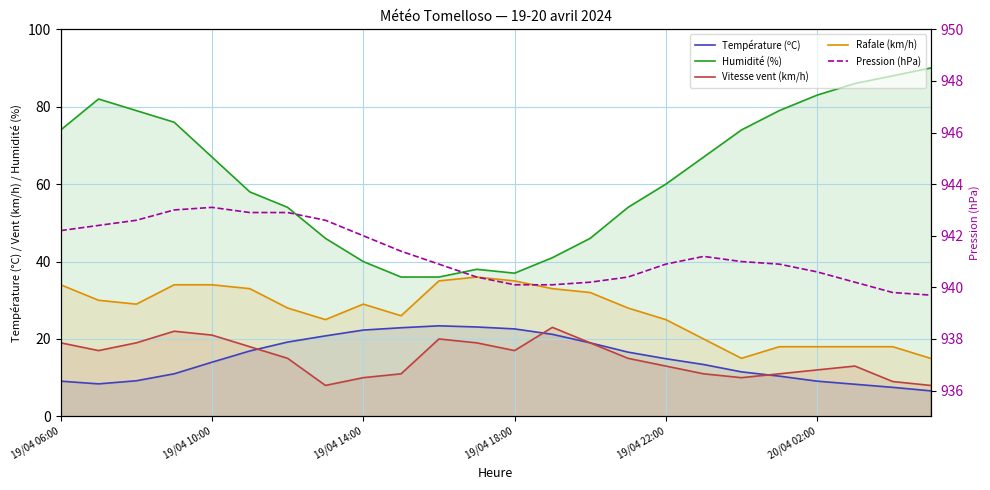

Read the Humidité (%) value at 20/04 02:00.

83.0